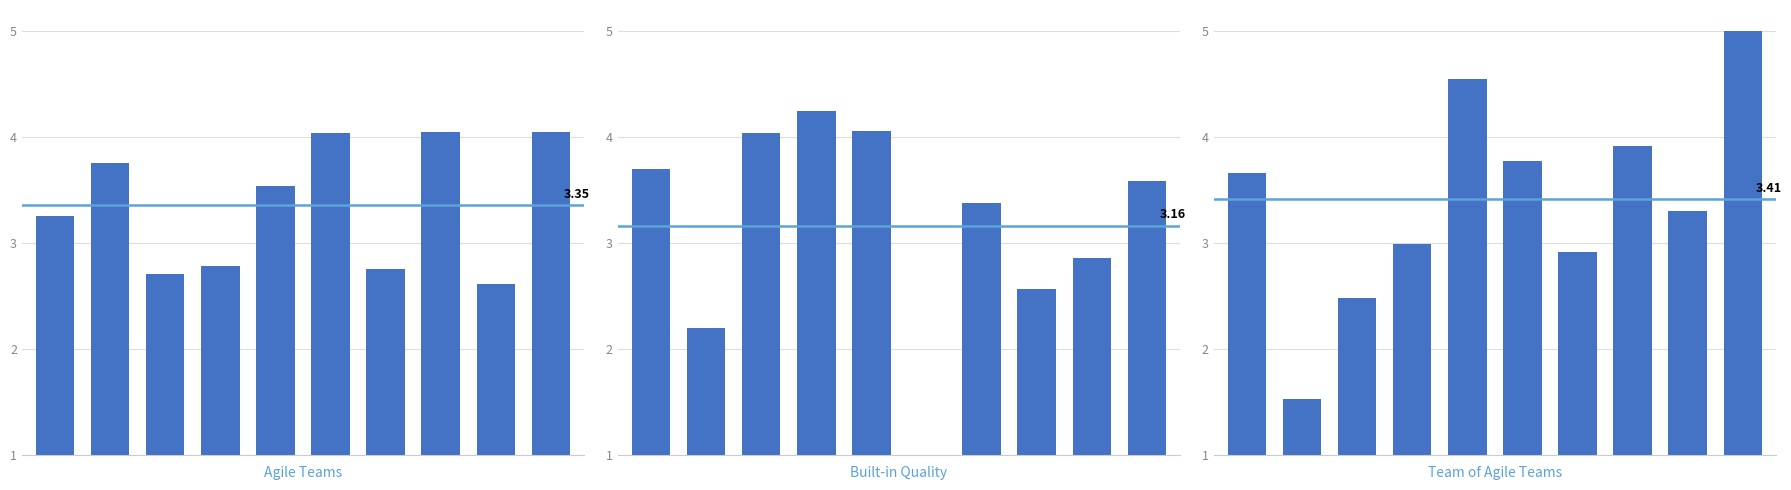

What is the average value of the Team of Agile Teams series?

3.4